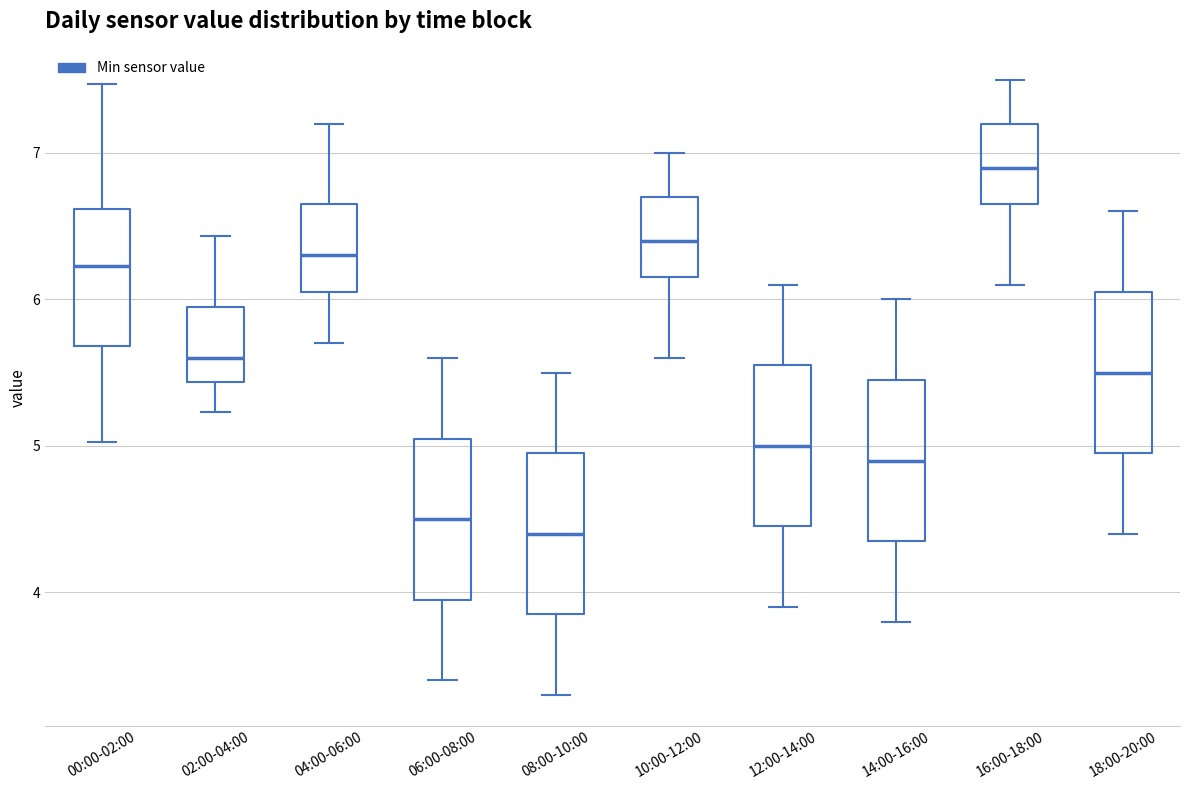

Reading left to right, read every box against the y-axis: the position of its median line, the range the box covers, and the ends of its whiskers. The values are not printed on the chart, so give them approximately, as read against the axis.

00:00-02:00: median 6.2, box 5.7 to 6.6, whiskers 5.0 to 7.5
02:00-04:00: median 5.6, box 5.4 to 6.0, whiskers 5.2 to 6.4
04:00-06:00: median 6.3, box 6.1 to 6.7, whiskers 5.7 to 7.2
06:00-08:00: median 4.5, box 4.0 to 5.1, whiskers 3.4 to 5.6
08:00-10:00: median 4.4, box 3.9 to 5.0, whiskers 3.3 to 5.5
10:00-12:00: median 6.4, box 6.2 to 6.7, whiskers 5.6 to 7.0
12:00-14:00: median 5.0, box 4.5 to 5.6, whiskers 3.9 to 6.1
14:00-16:00: median 4.9, box 4.4 to 5.5, whiskers 3.8 to 6.0
16:00-18:00: median 6.9, box 6.7 to 7.2, whiskers 6.1 to 7.5
18:00-20:00: median 5.5, box 5.0 to 6.1, whiskers 4.4 to 6.6